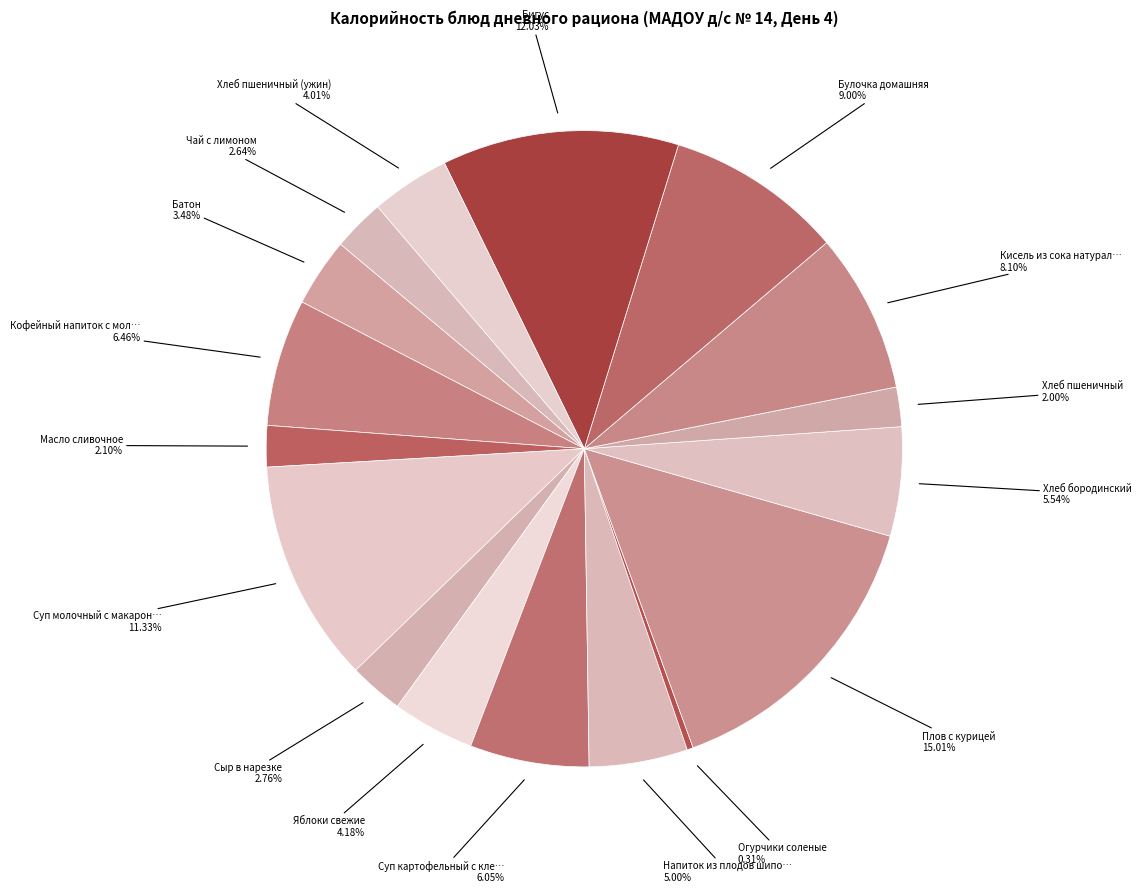

Rank the categories by value from lowest to highest.

Огурчики соленые, Хлеб пшеничный, Масло сливочное, Чай с лимоном, Сыр в нарезке, Батон, Хлеб пшеничный (ужин), Яблоки свежие, Напиток из плодов шиповника, Хлеб бородинский, Суп картофельный с клецками, Кофейный напиток с молоком, Кисель из сока натурального, Булочка домашняя, Суп молочный с макаронными изделиями, Бигус, Плов с курицей